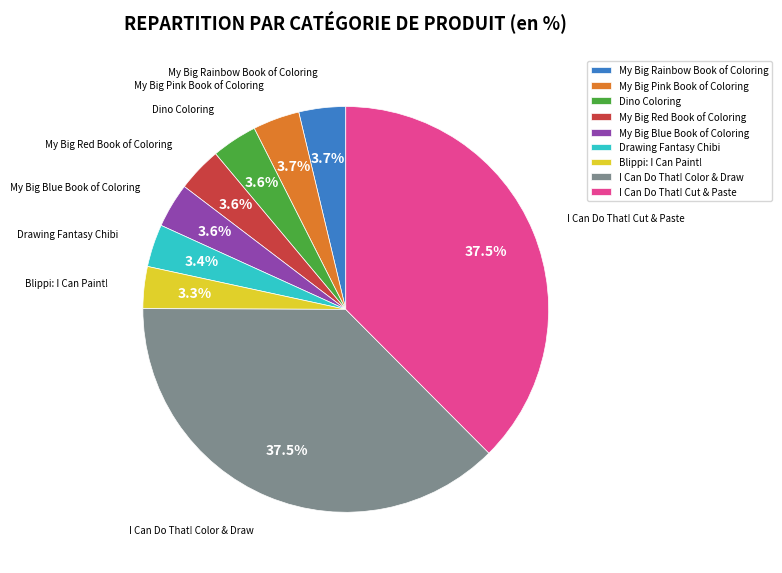

How much of the chart is everything except My Big Rainbow Book of Coloring?

96.3%